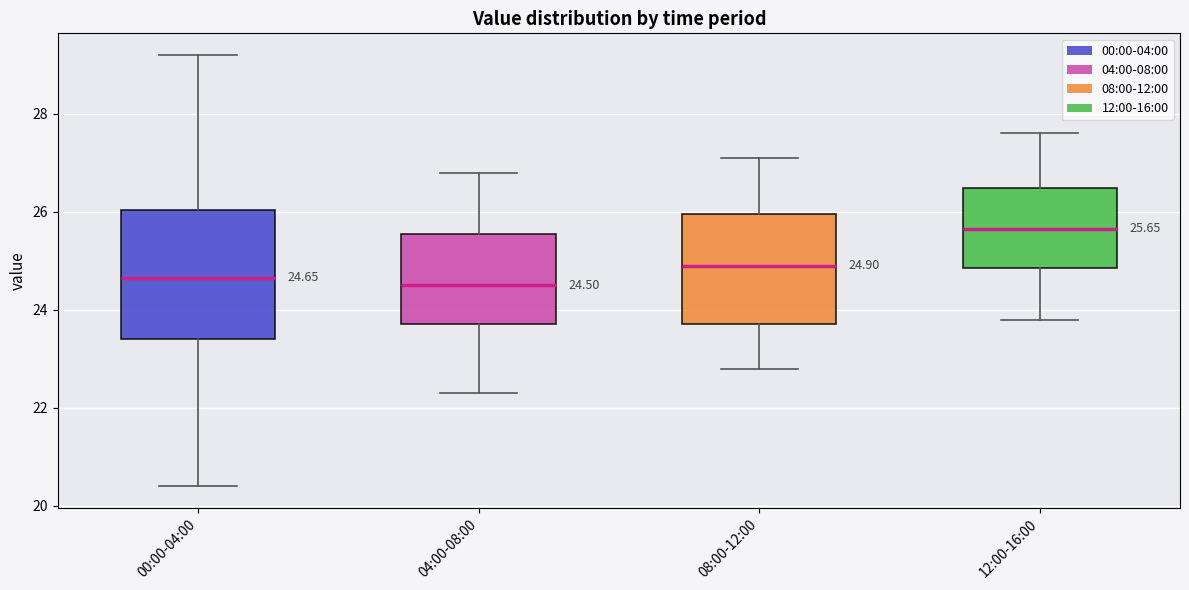

Which box is the tallest, from its lower edge to its upper edge?

00:00-04:00